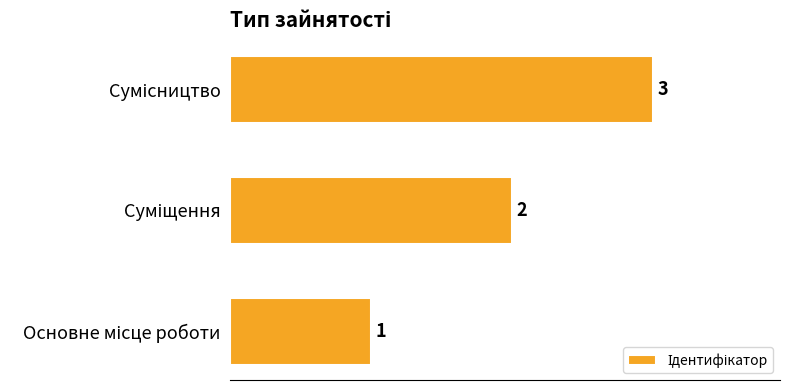

What is the sum of all values?

6